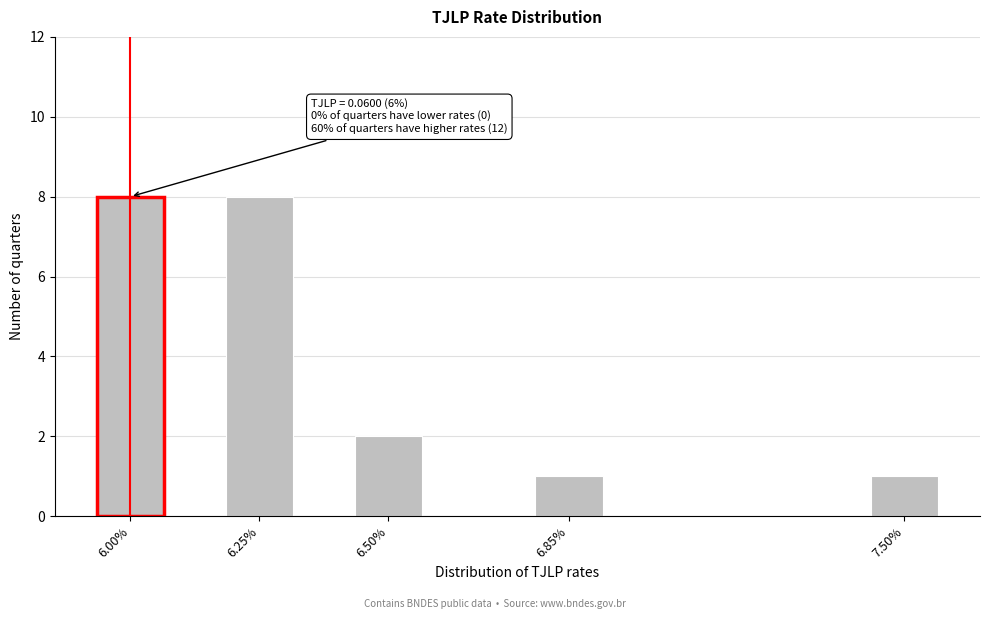

Reading left to right, what are all the values shown in this chart?

6.00%=8	6.25%=8	6.50%=2	6.85%=1	7.50%=1